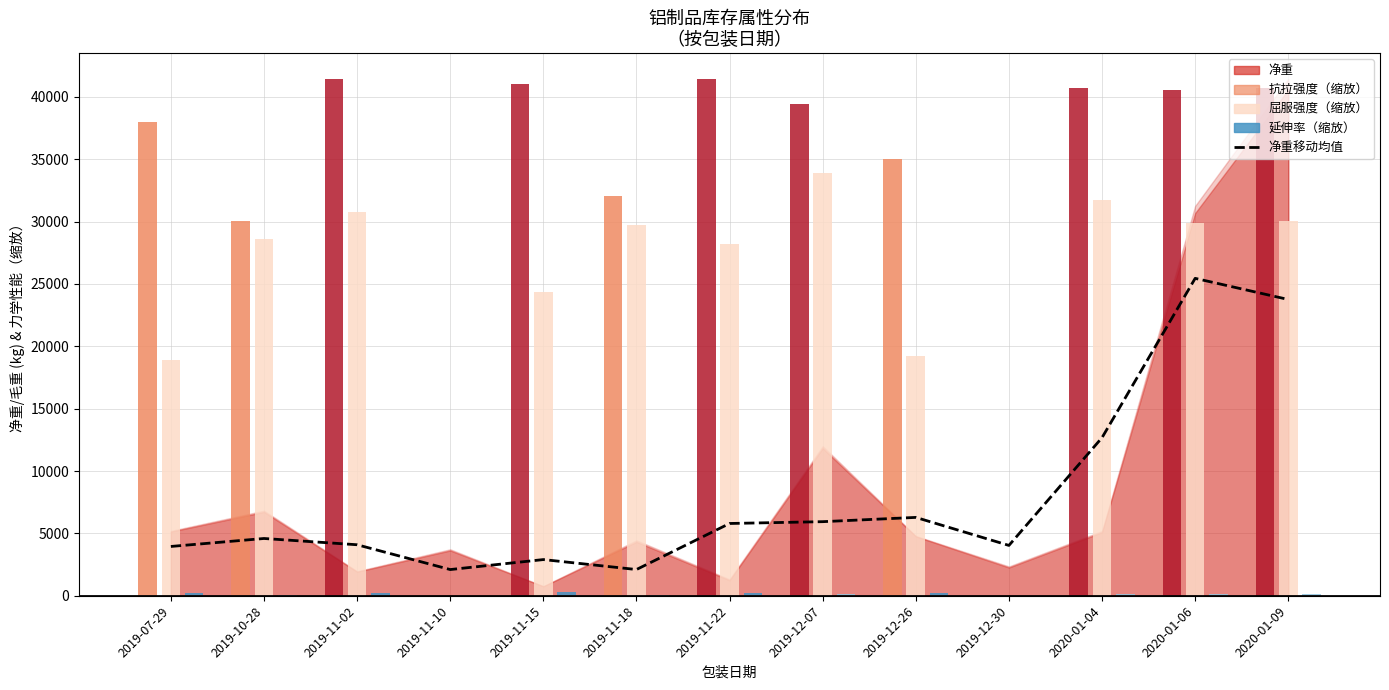

Where does the data first go above 4590?

2019-10-28